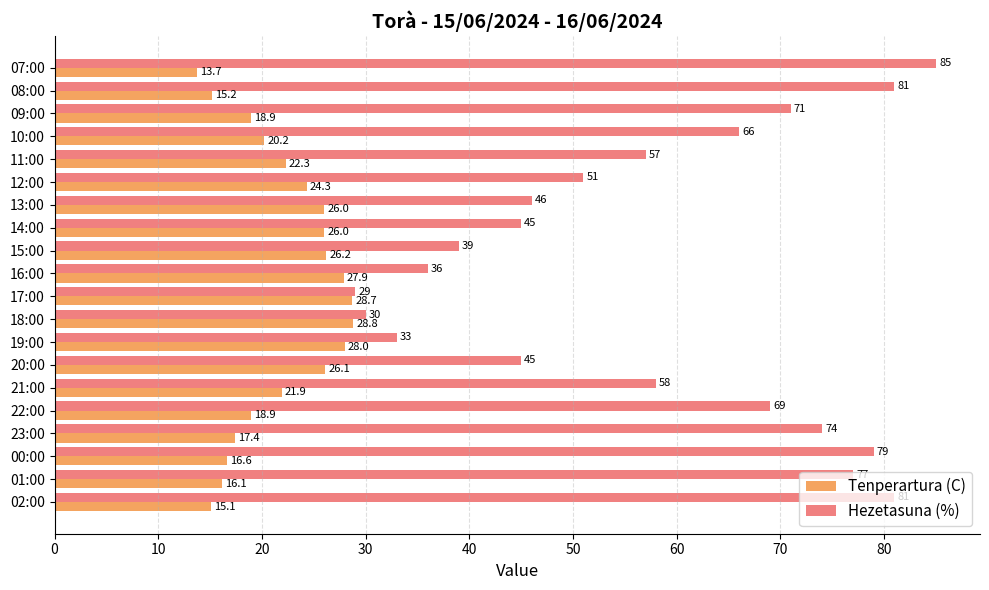

How many data points in Tenperartura (C) are less than 22?

10